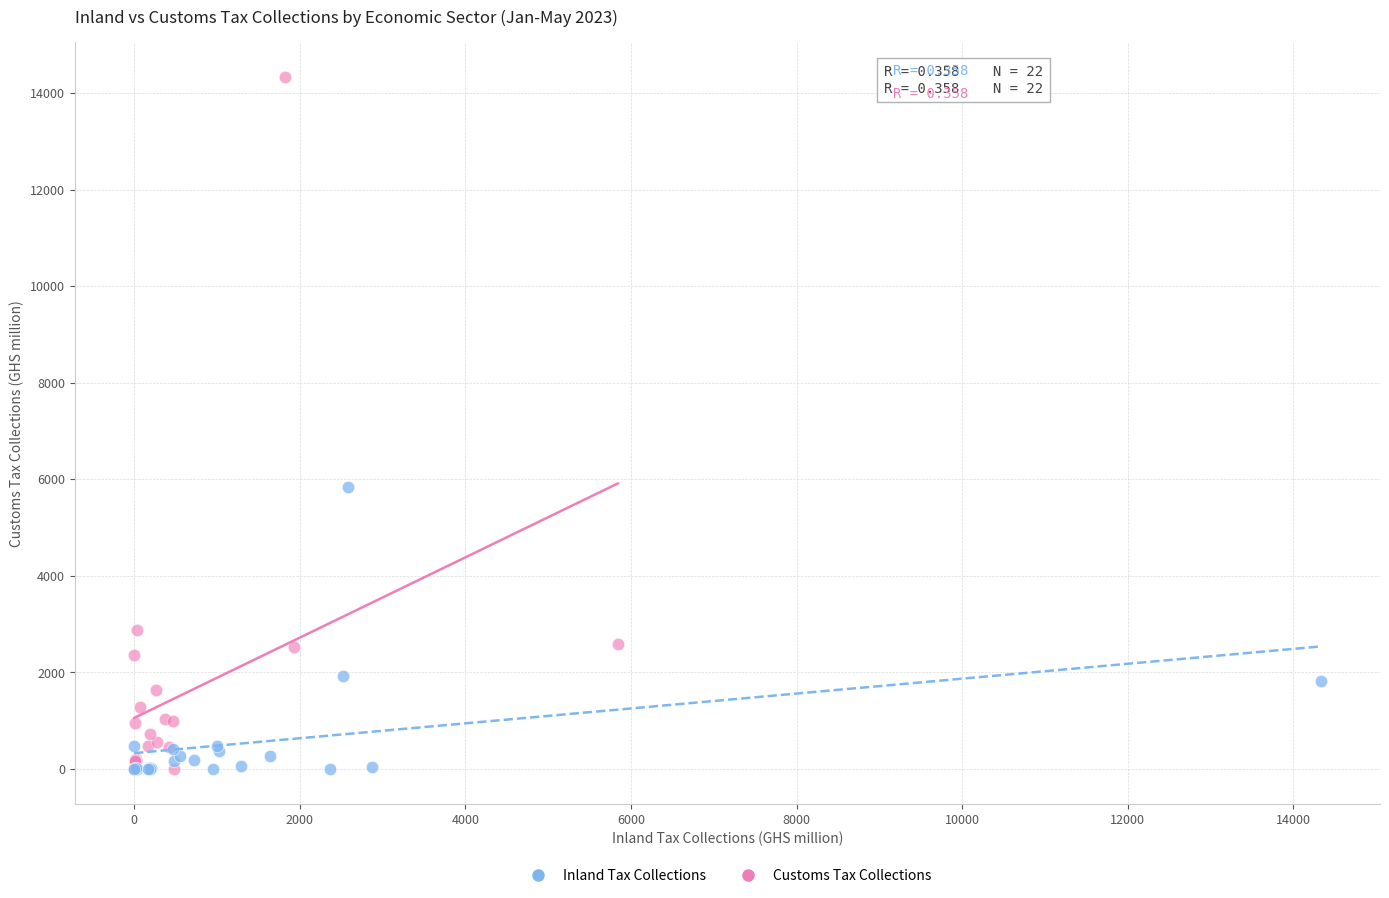

Which series has the largest Y range (max minus min)?

Customs Tax Collections